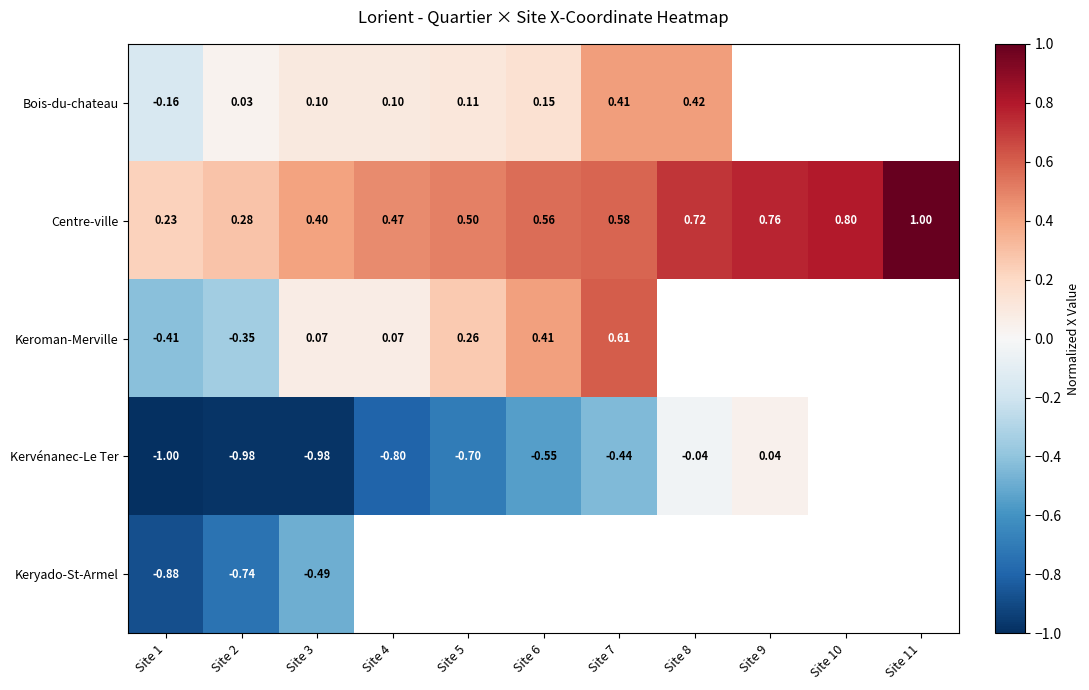

Count the number of data series in this chart.

5